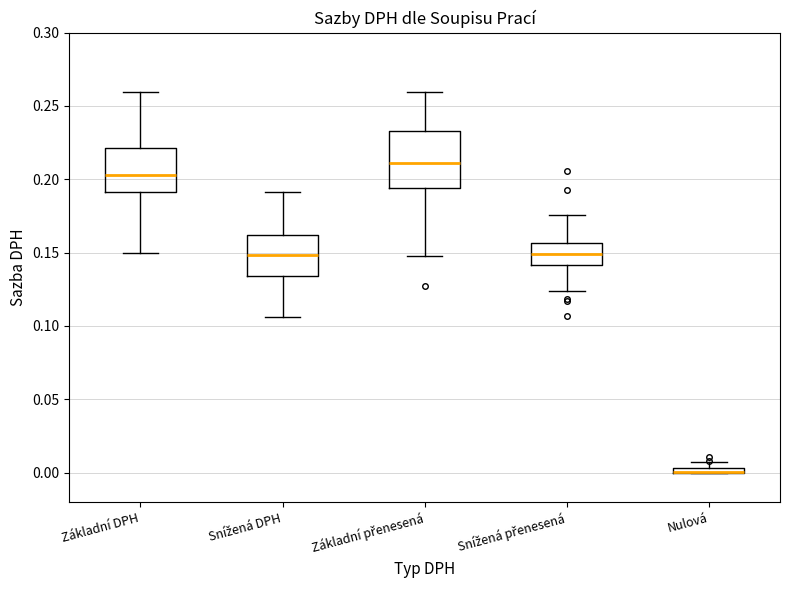

Comparing the boxes themselves (not the whiskers), which one is the tallest?

Základní přenesená